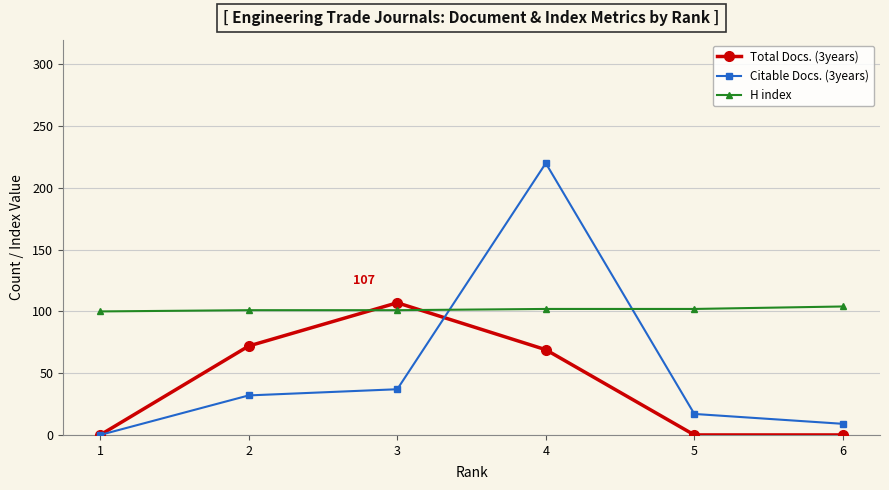

Which series has the largest total across all categories?

H index